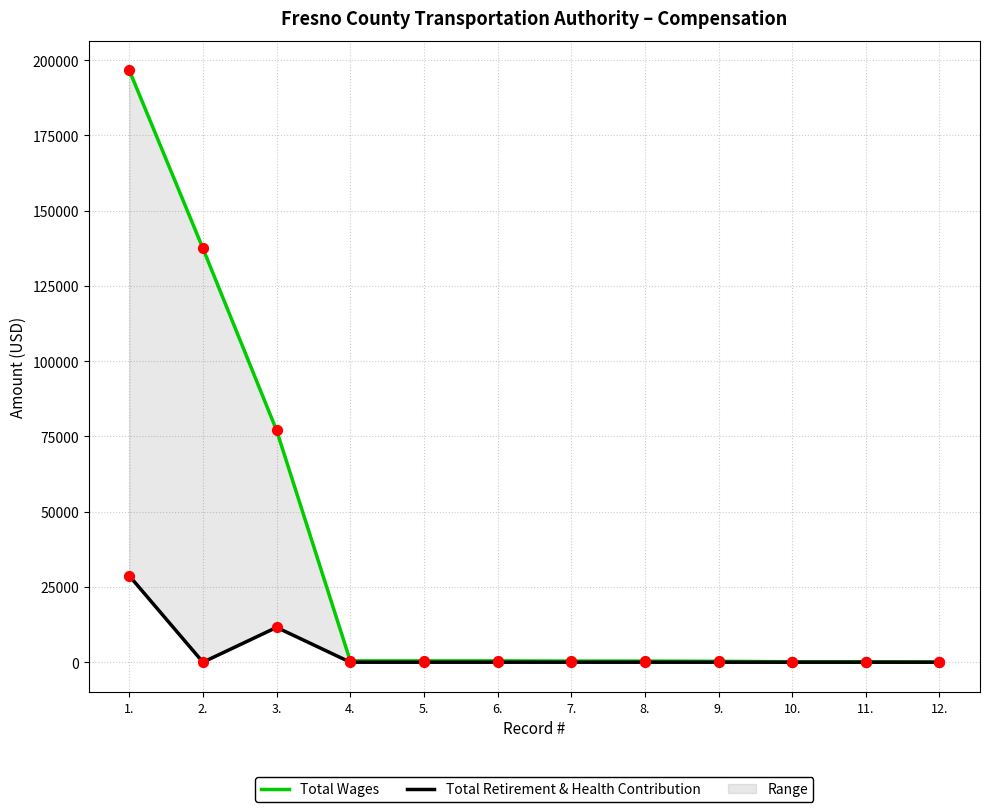

At how many categories does at least one series exceed 139875?

1